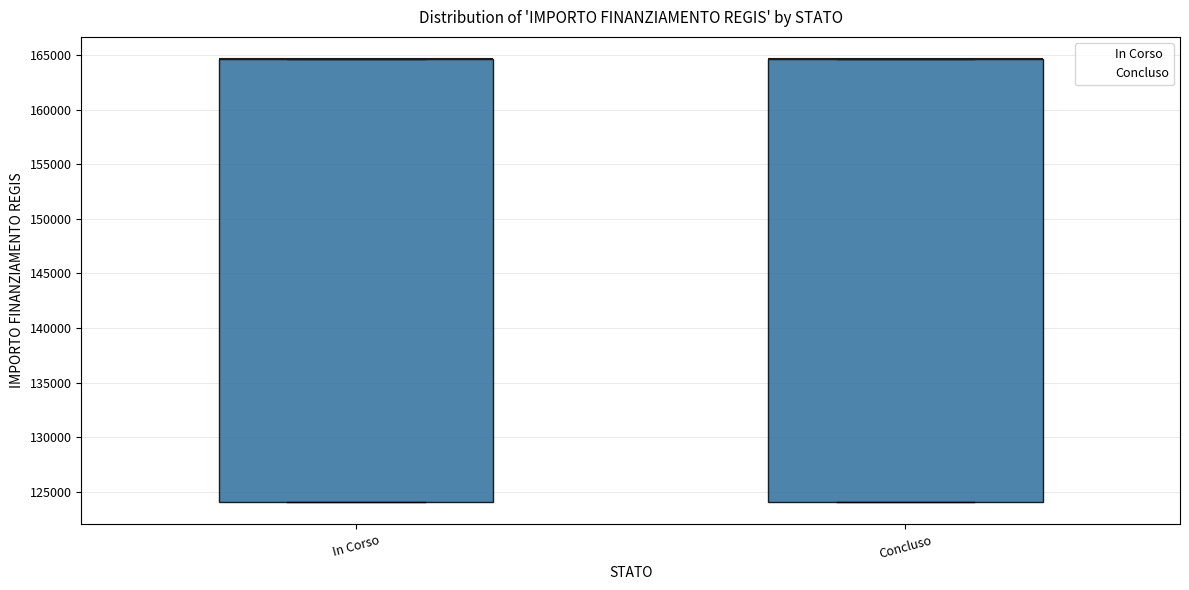

Where is the lower edge of the box for In Corso on the y-axis? The values are not printed on the chart, so give them approximately, as read against the axis.

124000